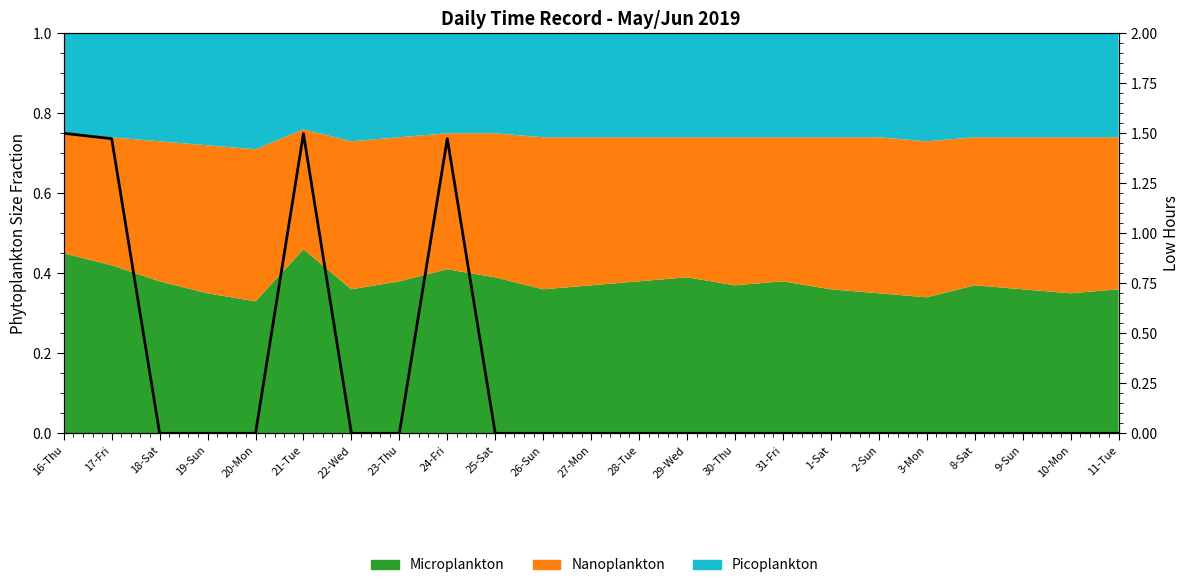

Reading left to right, what are all the values shown in this chart?

16-Thu=1.5	17-Fri=1.5	18-Sat=0.0	19-Sun=0.0	20-Mon=0.0	21-Tue=1.5	22-Wed=0.0	23-Thu=0.0	24-Fri=1.5	25-Sat=0.0	26-Sun=0.0	27-Mon=0.0	28-Tue=0.0	29-Wed=0.0	30-Thu=0.0	31-Fri=0.0	1-Sat=0.0	2-Sun=0.0	3-Mon=0.0	8-Sat=0.0	9-Sun=0.0	10-Mon=0.0	11-Tue=0.0